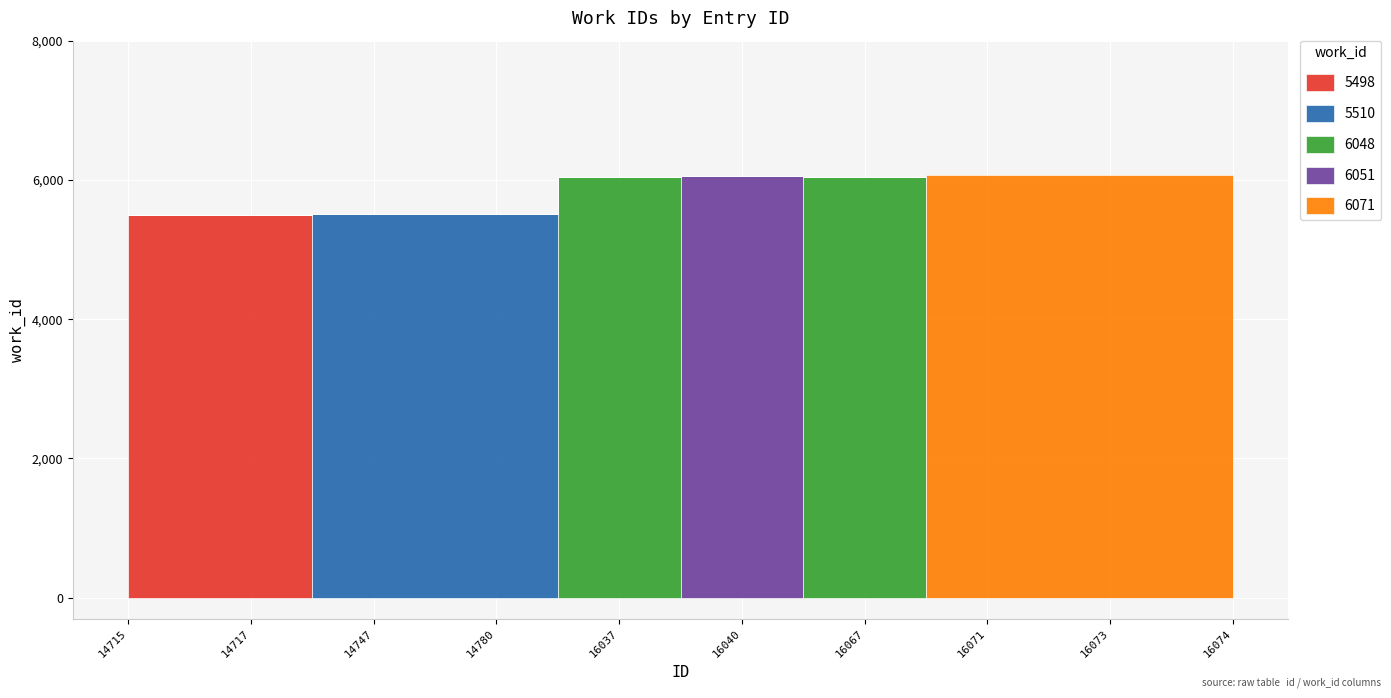

Rank the categories by value from highest to lowest.

16071, 16073, 16074, 16040, 16037, 16067, 14747, 14780, 14715, 14717